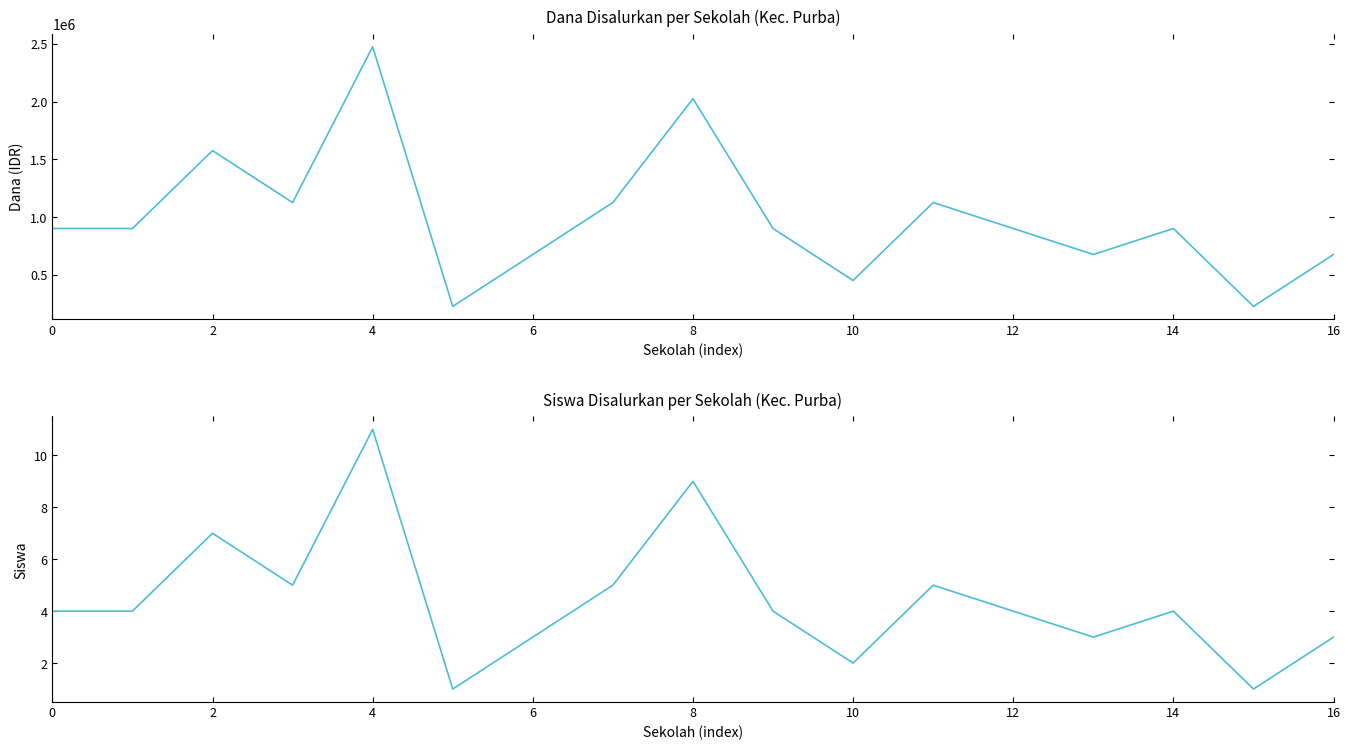

Count the number of categories in the chart.

17